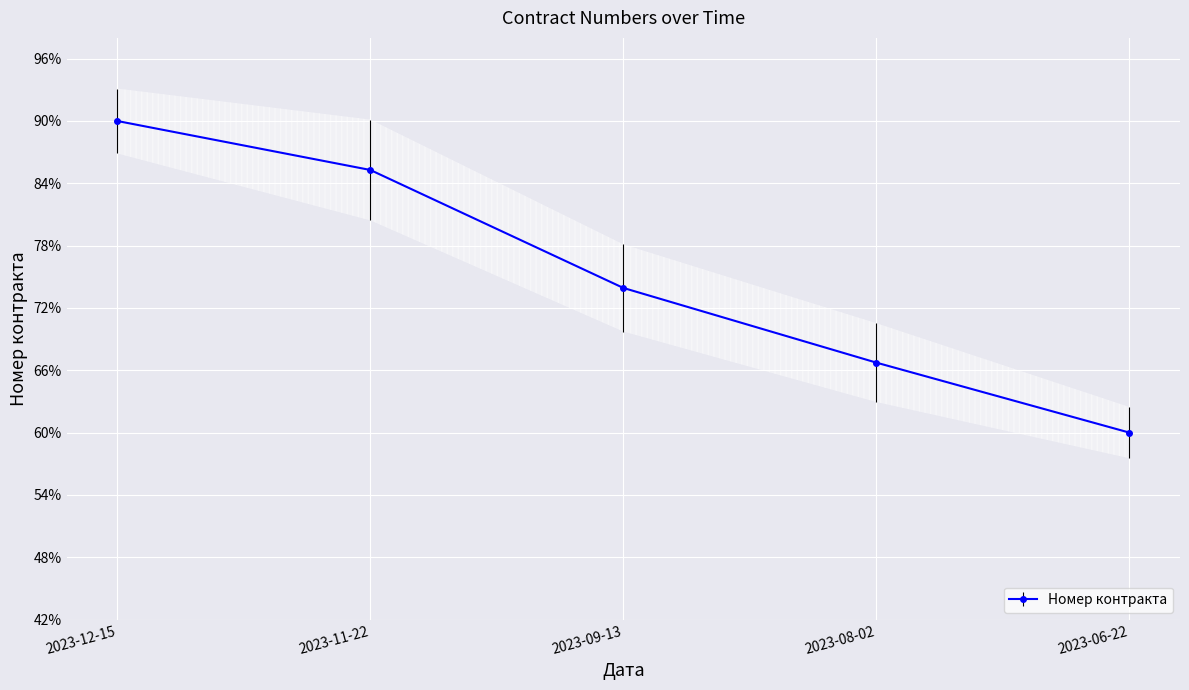

Which has a higher value, 2023-09-13 or 2023-06-22?

2023-09-13